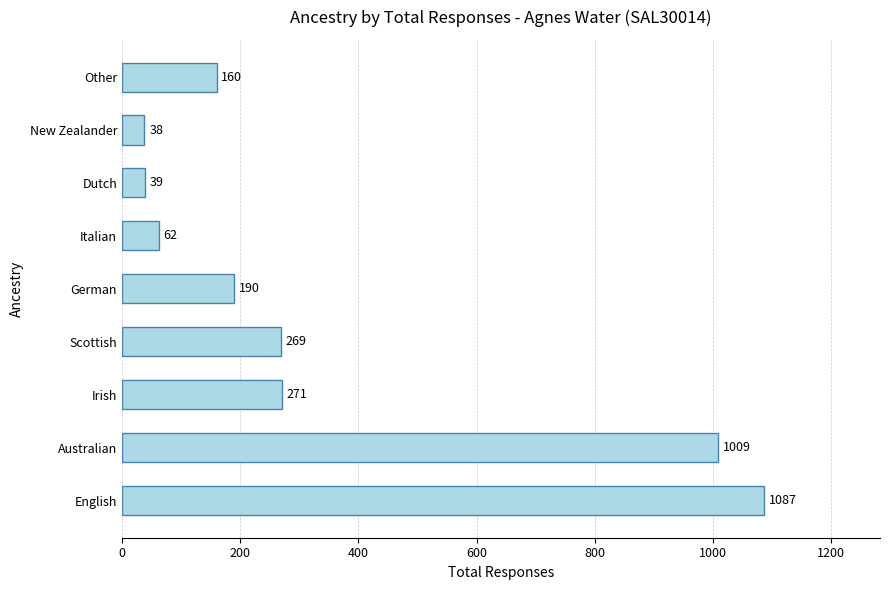

Where is the data nearest to the value 562?

Irish